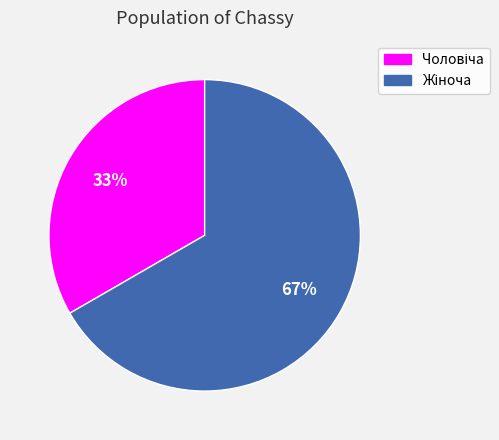

Is there a majority slice in this chart?

Yes